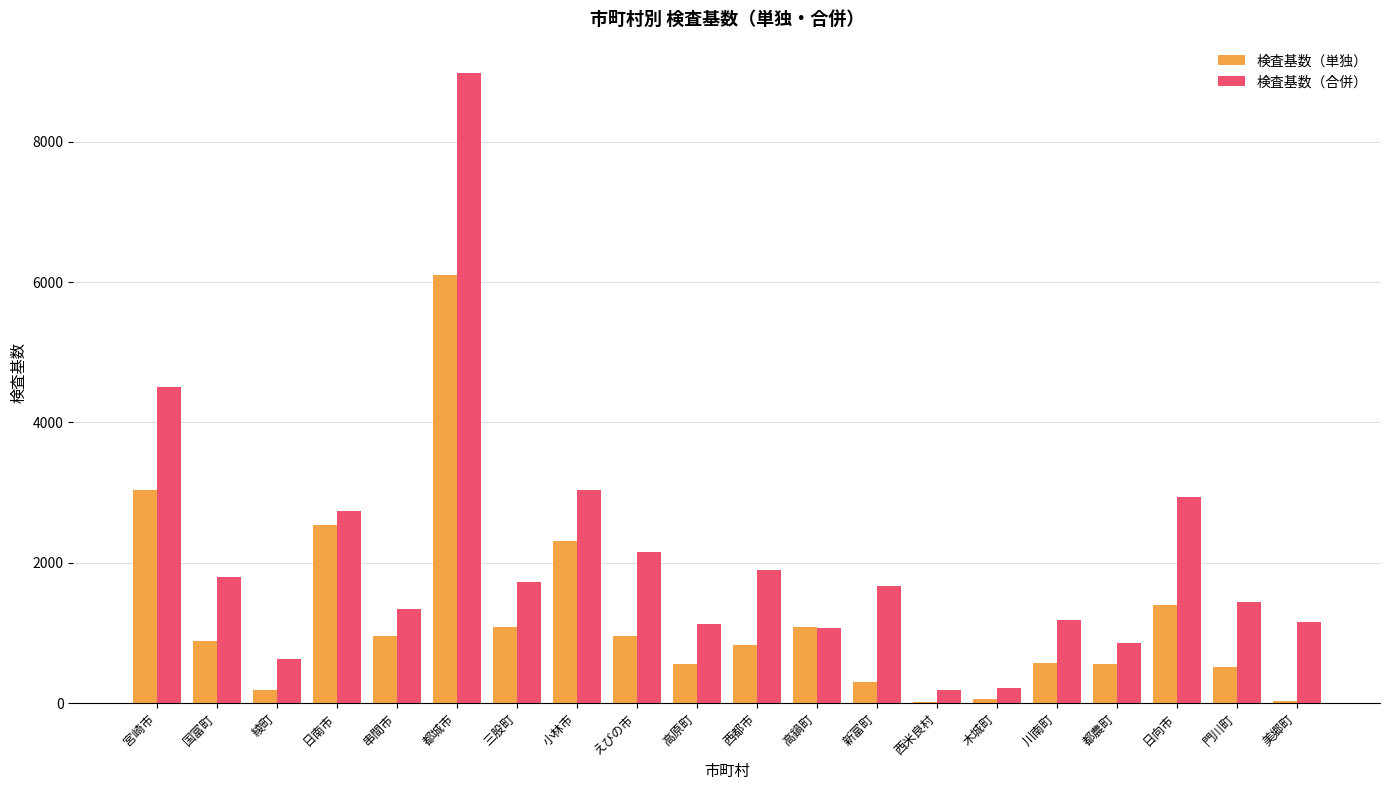

How many groups of bars are there?

20